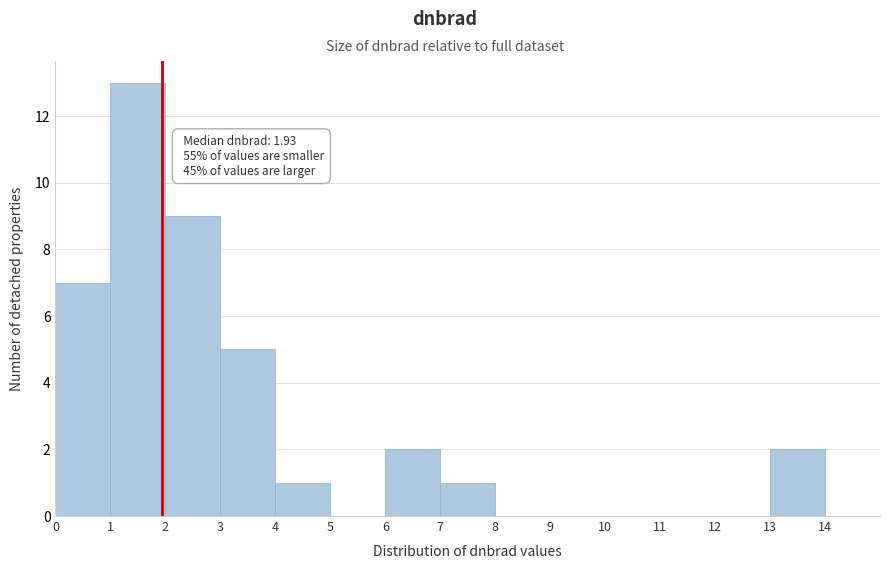

Which range on the x-axis has the tallest bar?

1 to 2